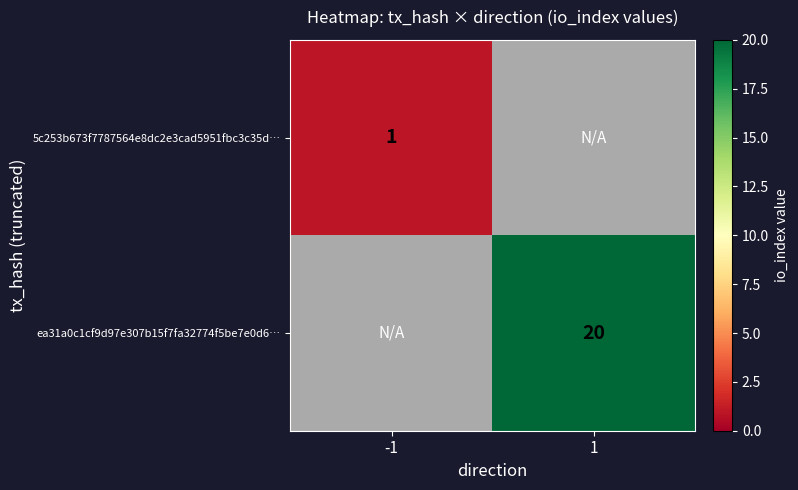

At how many categories does at least one series exceed 12?

1